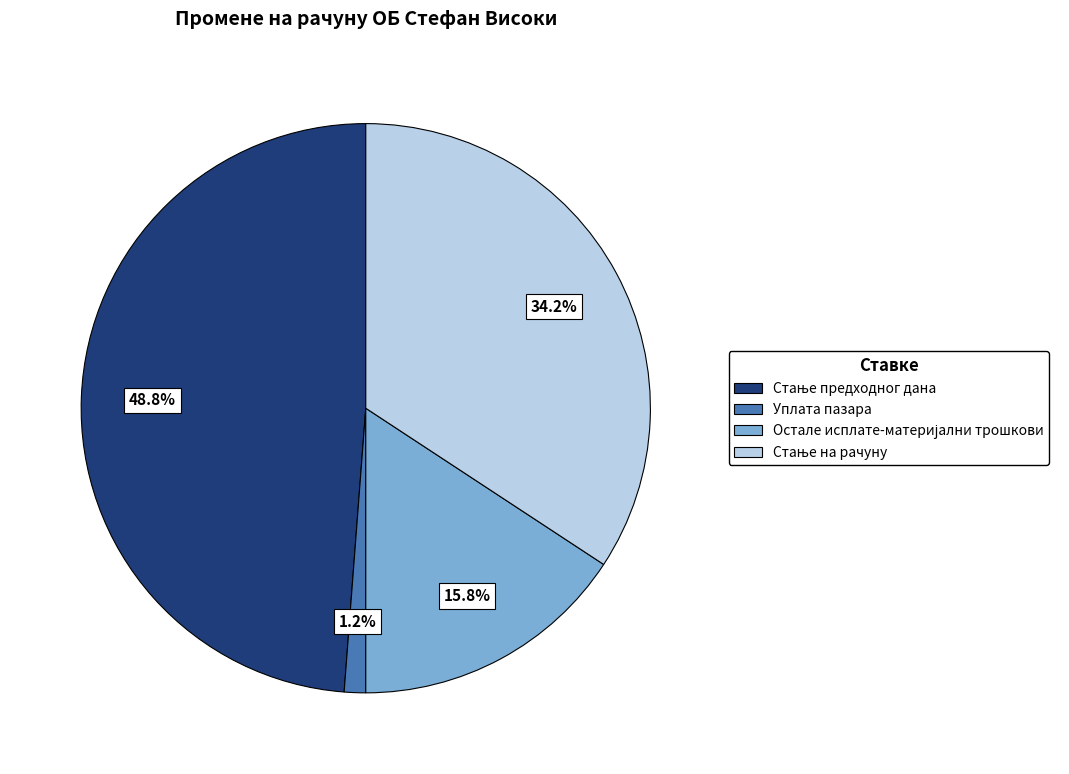

Is there a majority slice in this chart?

No